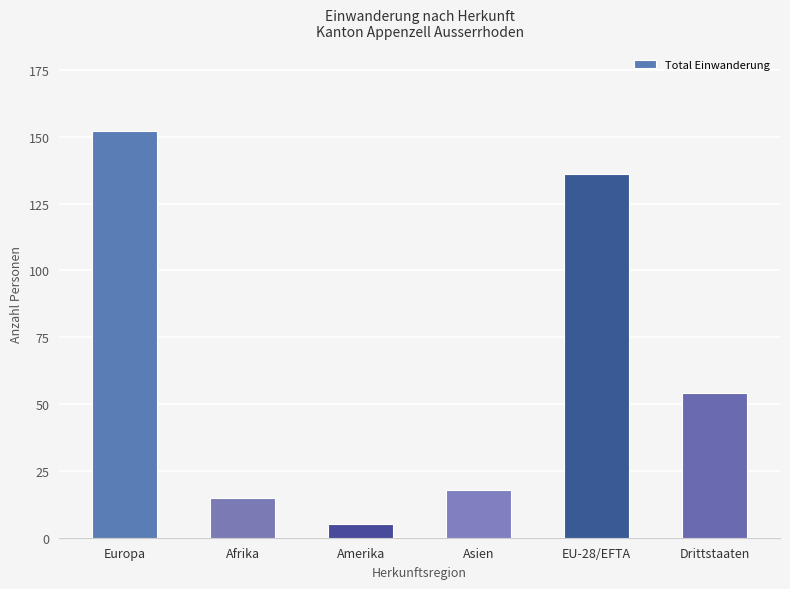

What is the difference between the maximum and minimum values?

147